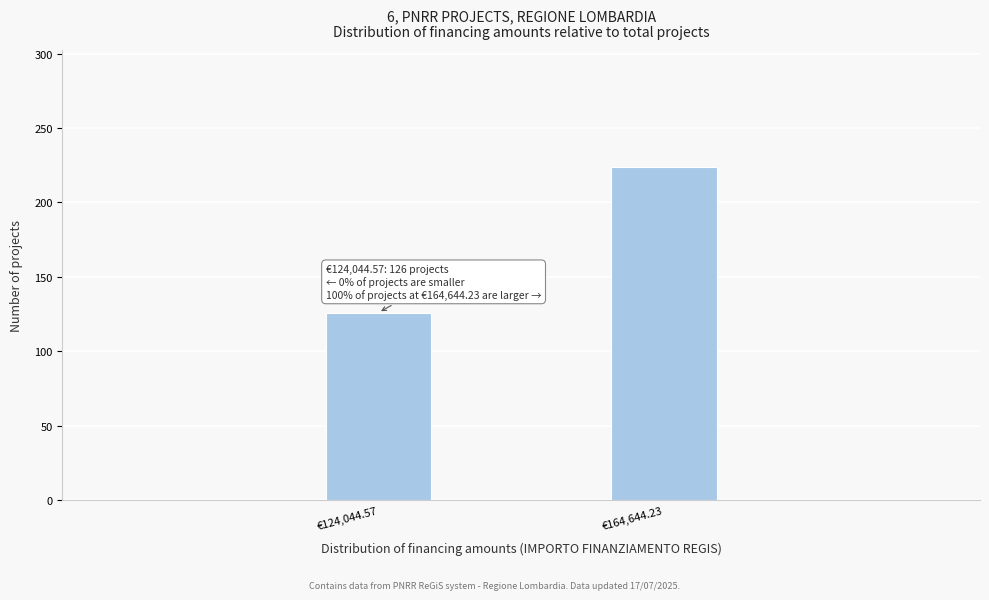

Reading left to right, transcribe all the data shown in this chart.

€124,044.57=126	€164,644.23=224